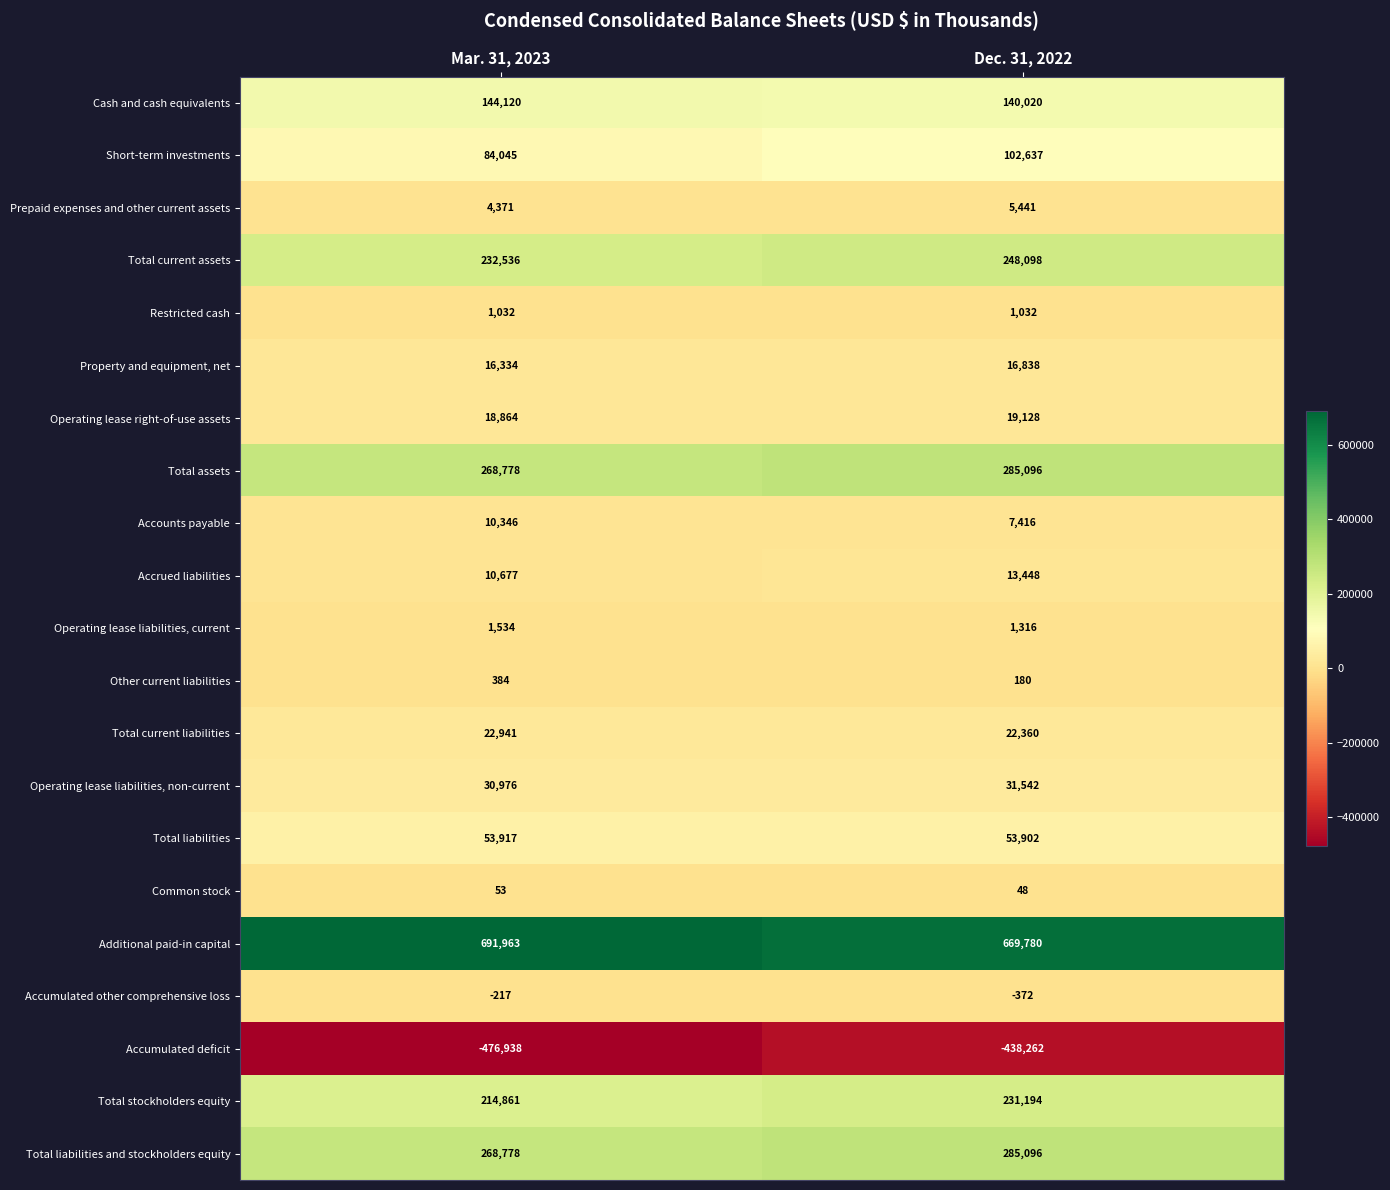

Which series changed the most between Mar. 31, 2023 and Dec. 31, 2022?

Accumulated deficit